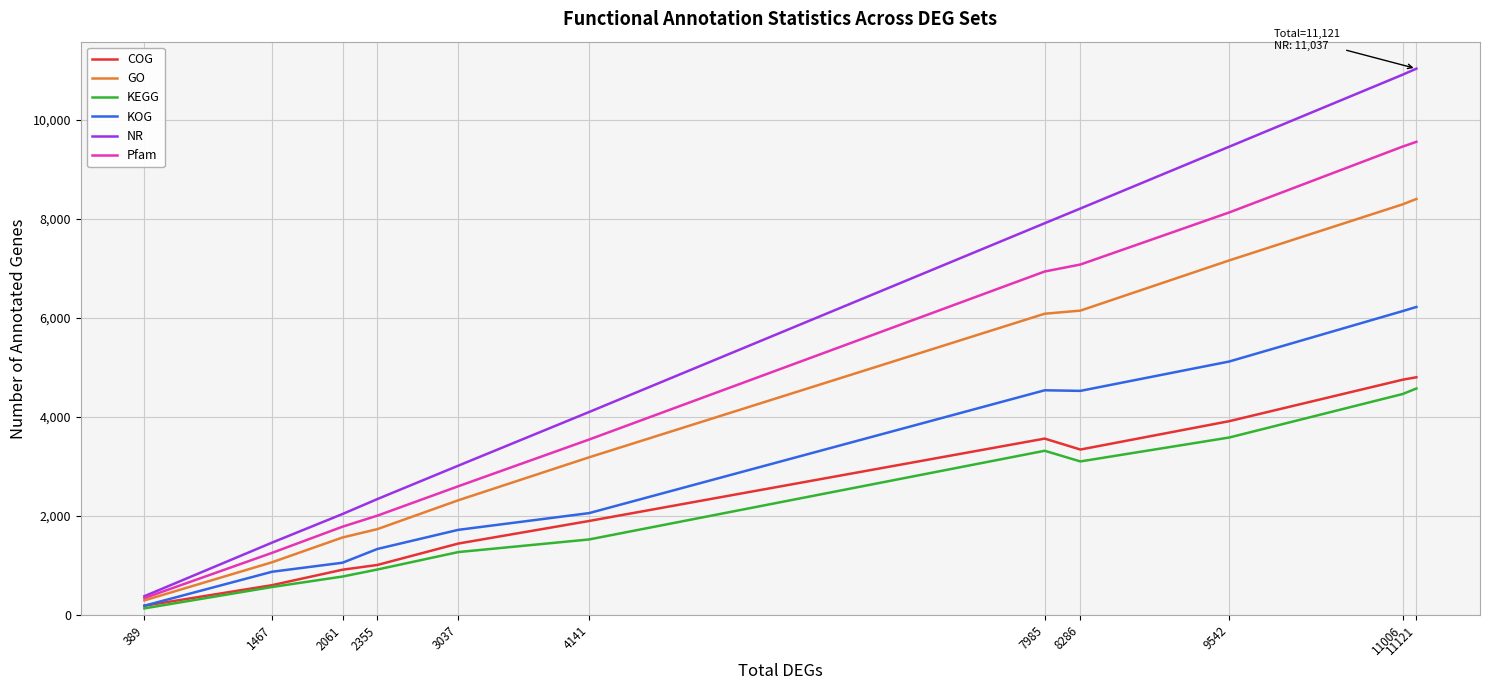

At how many categories does at least one series exceed 8935?

3